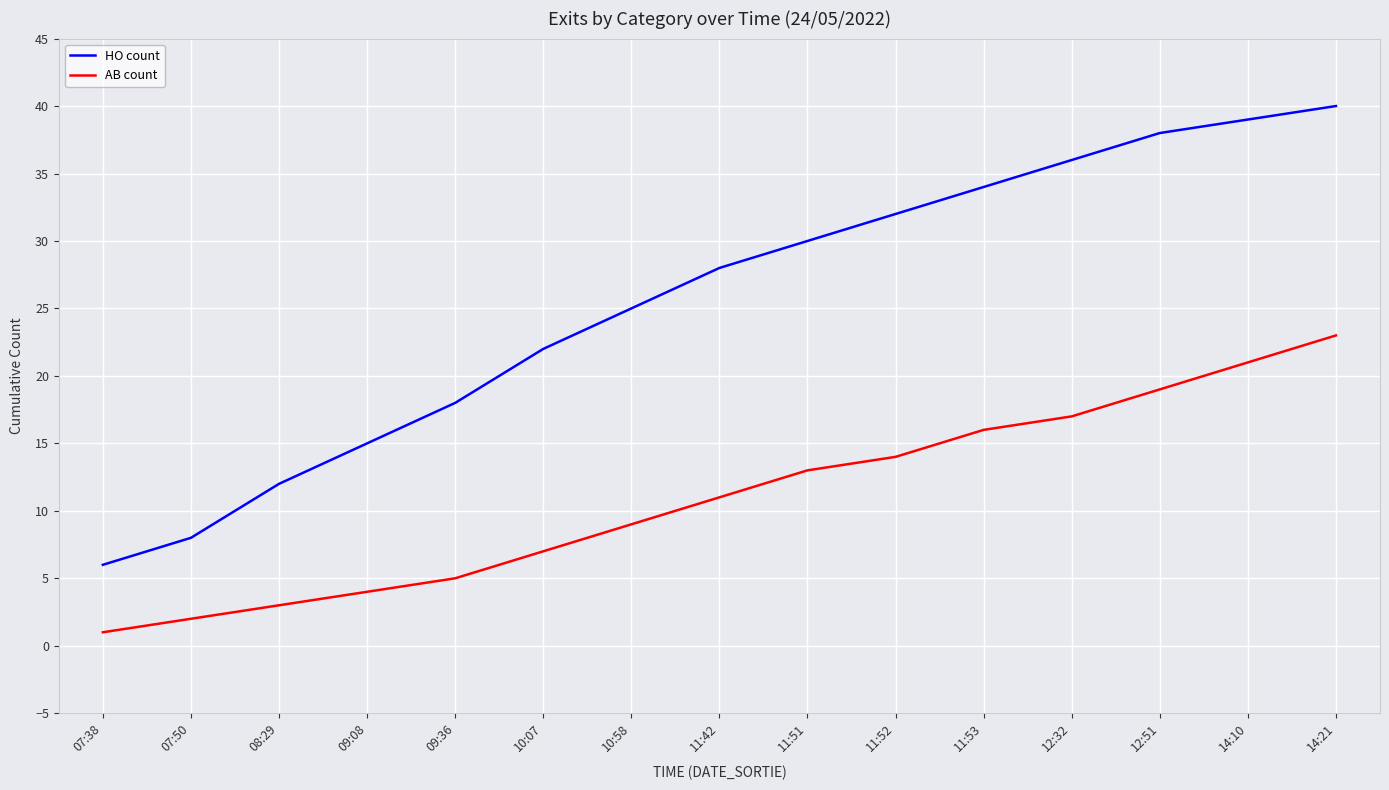

How many series are shown in this chart?

2